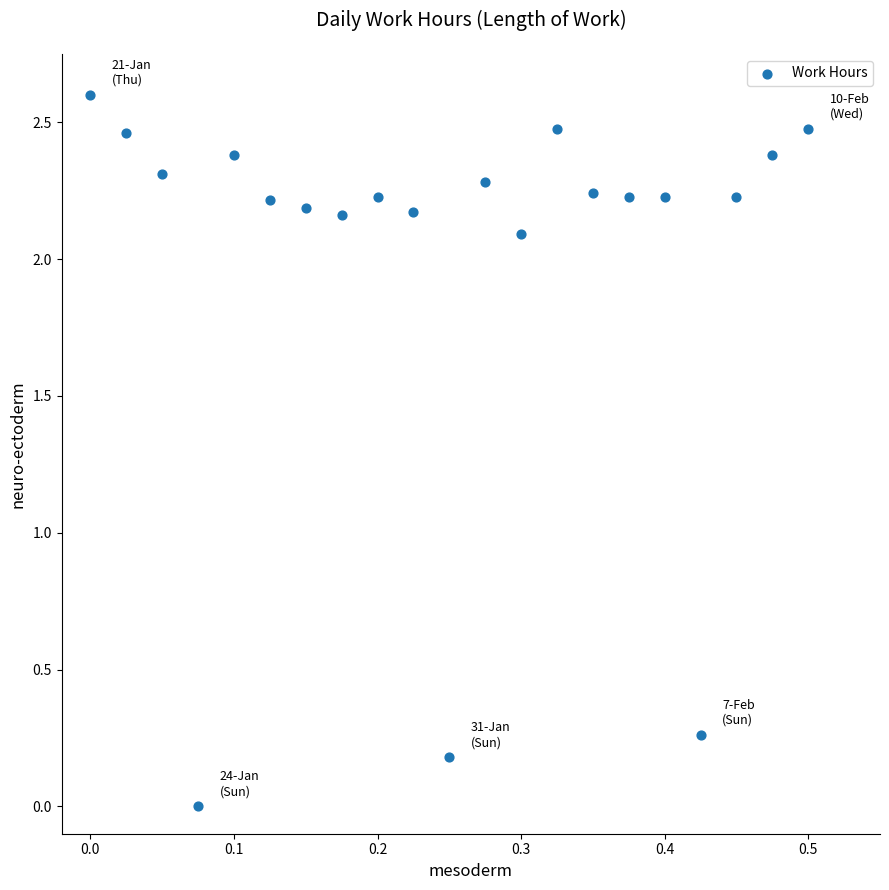

What is the range of Y values (max minus min)?

2.6